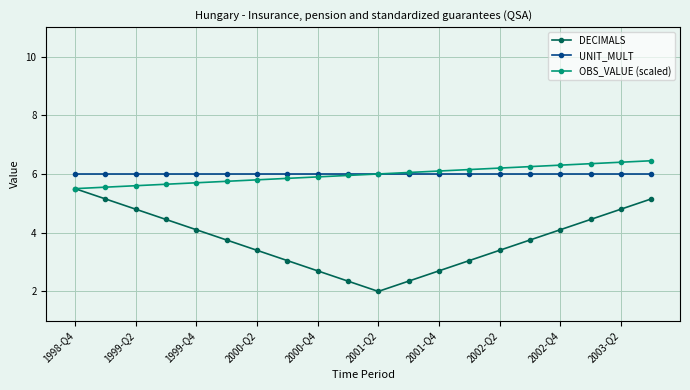

At how many categories does at least one series exceed 5?

20